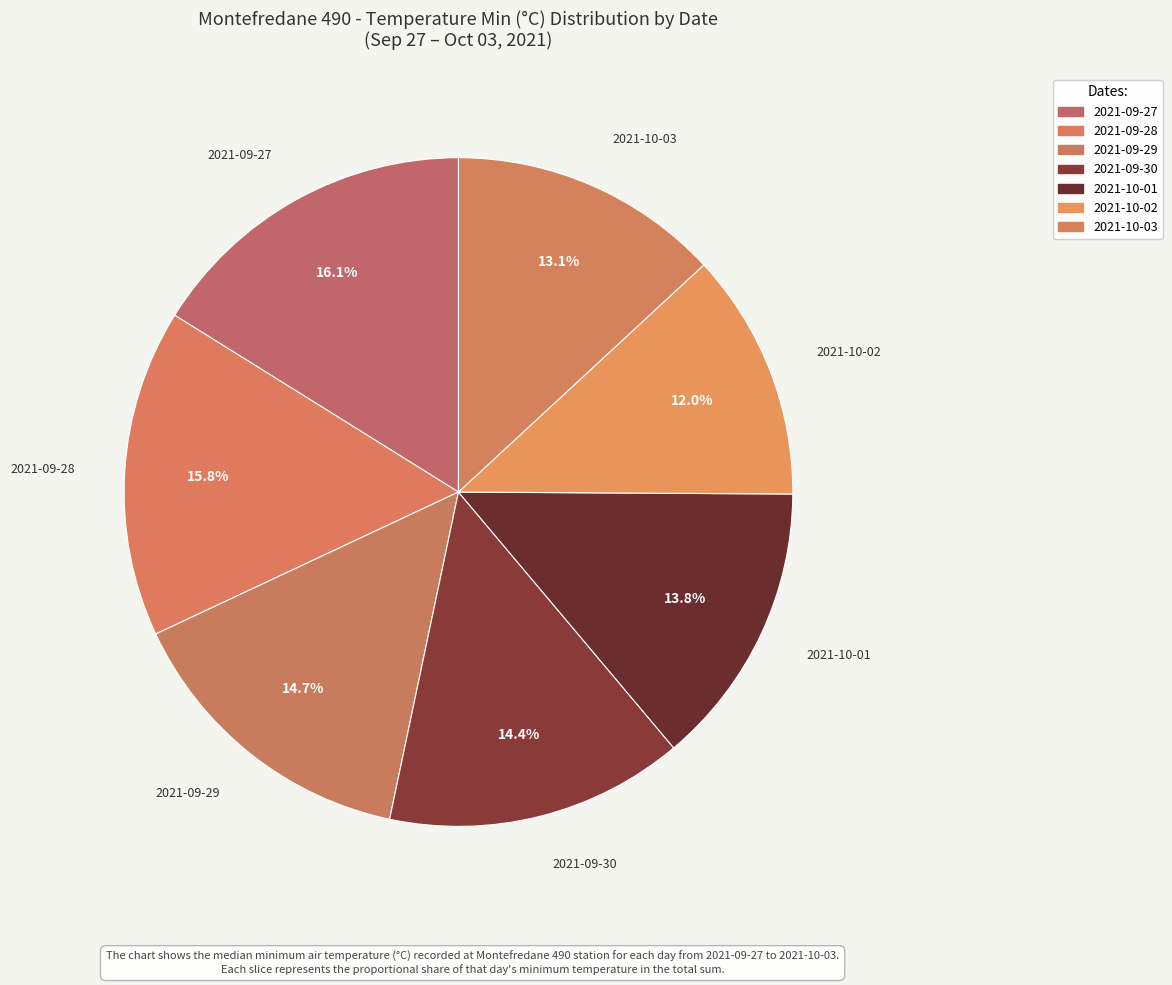

True or false: 2021-09-27 accounts for 16% of the total.

True